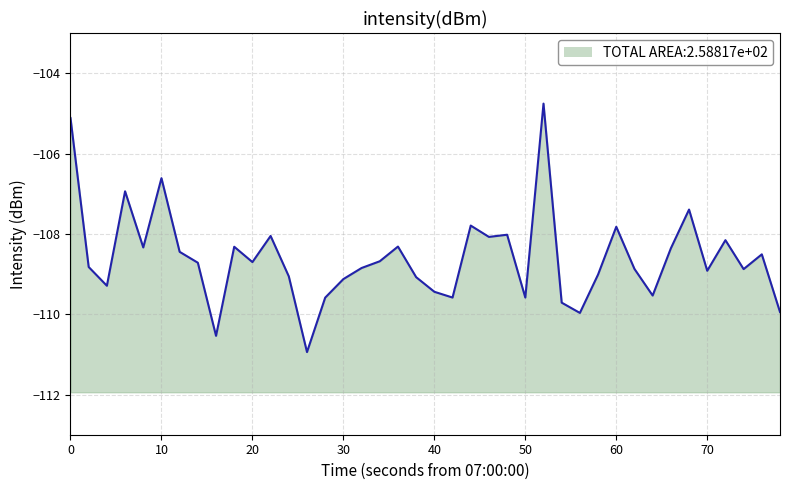

True or false: the data shows -53.3 at 15.

False